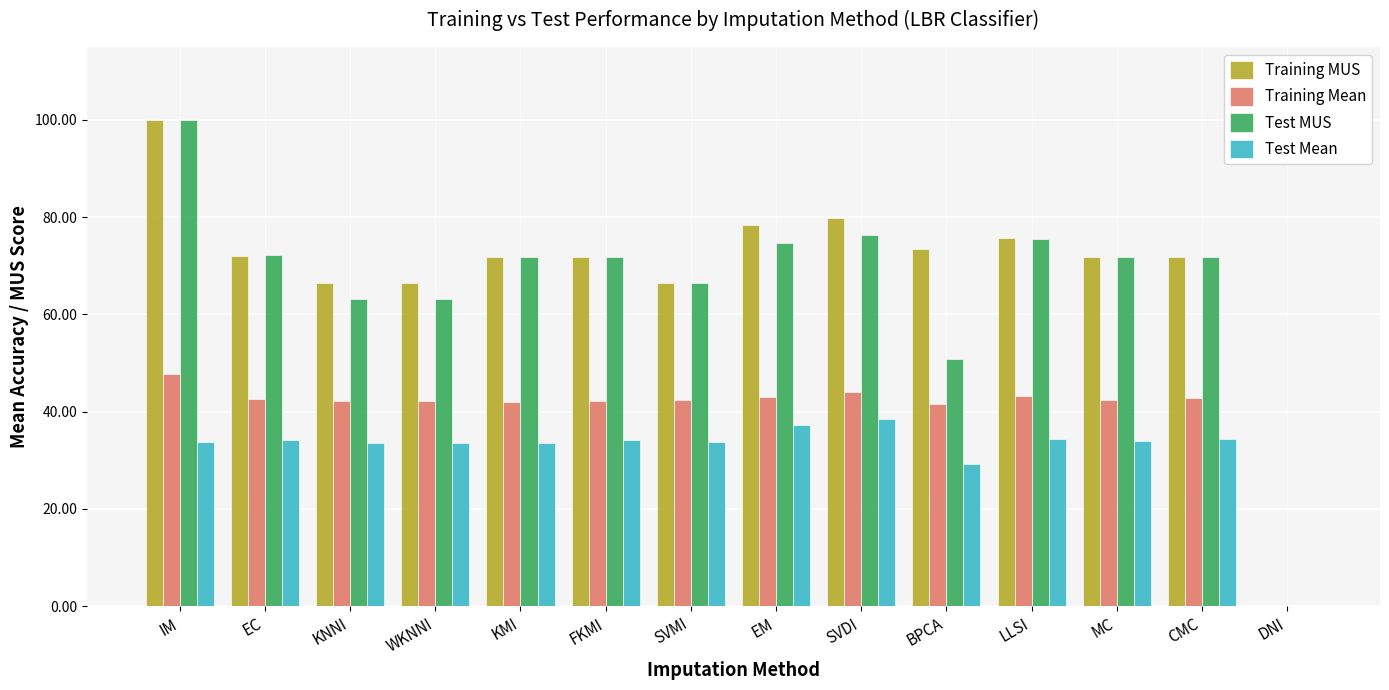

True or false: Training MUS has a value of 75.6 at LLSI.

True